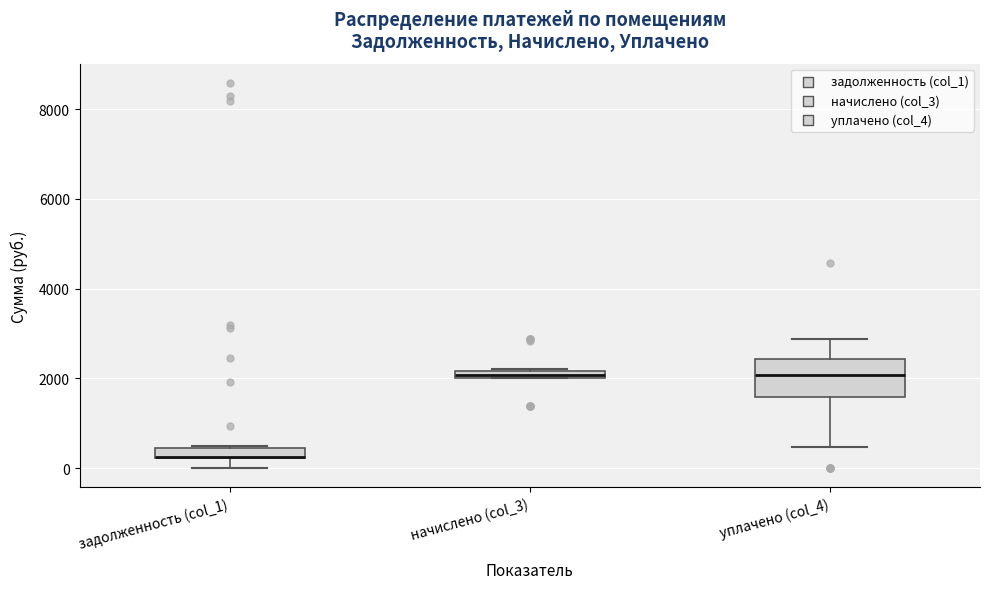

Comparing the boxes themselves (not the whiskers), which one is the tallest?

уплачено (col_4)